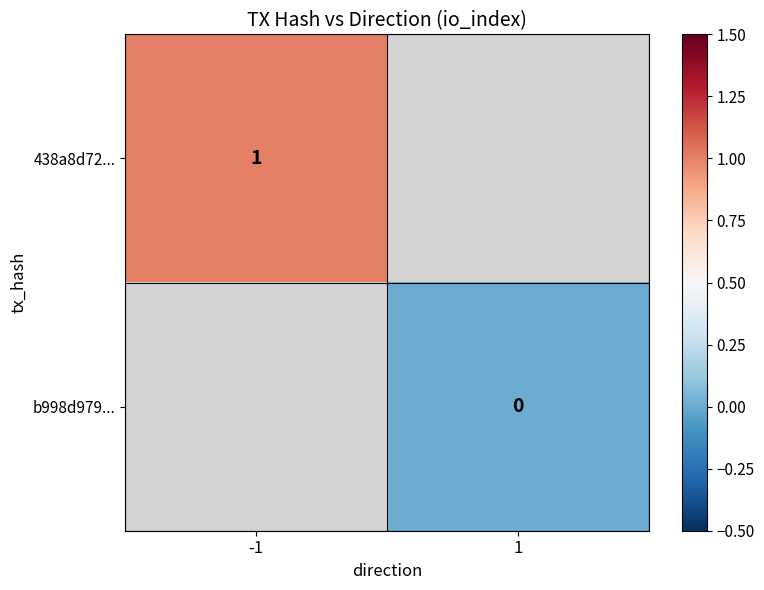

At which category does the chart reach its peak across all series?

-1